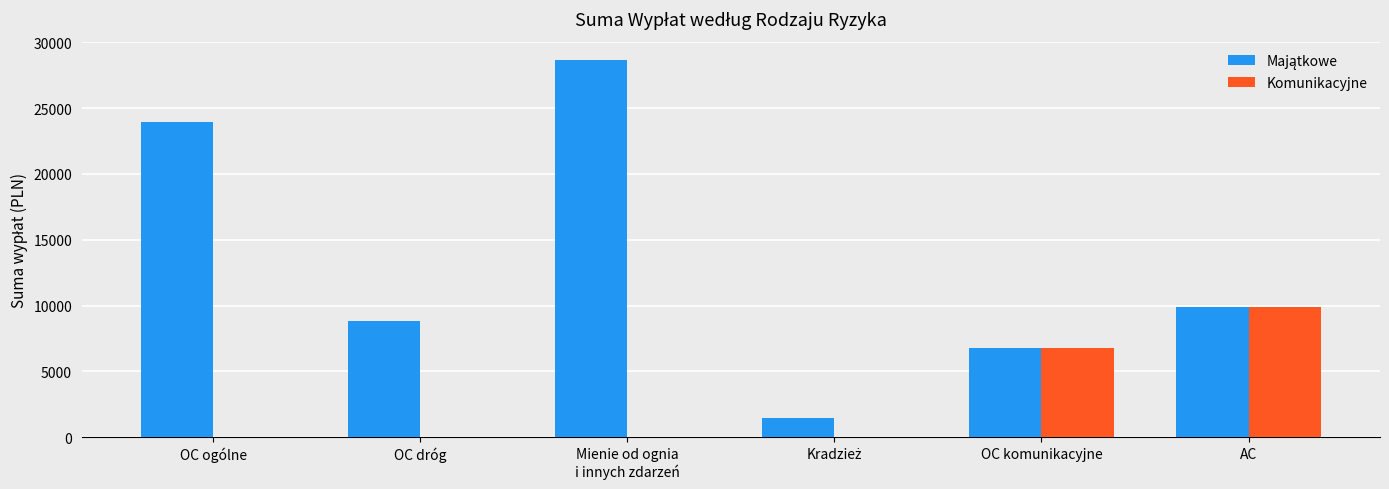

What is the average value of the Komunikacyjne series?

2775.6